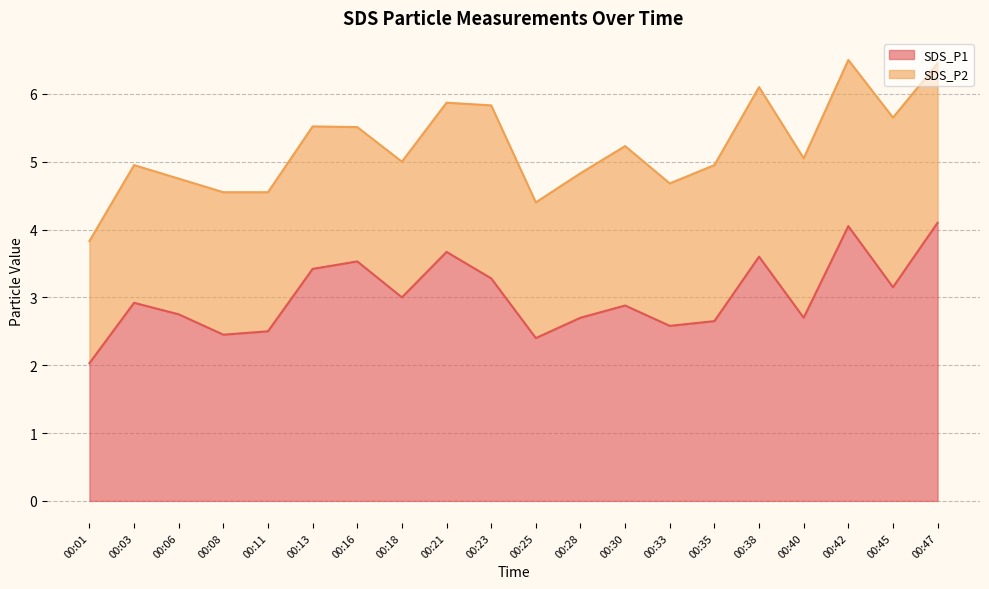

What is the maximum value shown in the chart?

4.1